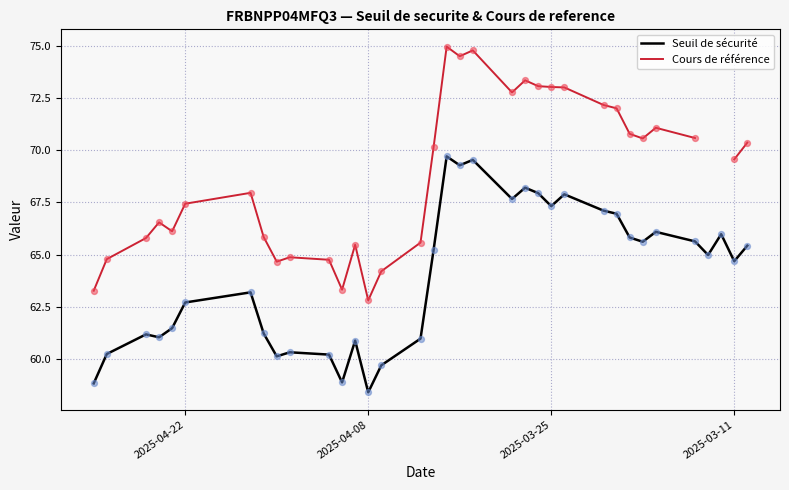

Is the value of Seuil de sécurité at 2025-03-25 greater than the value of Cours de référence at 29?

No